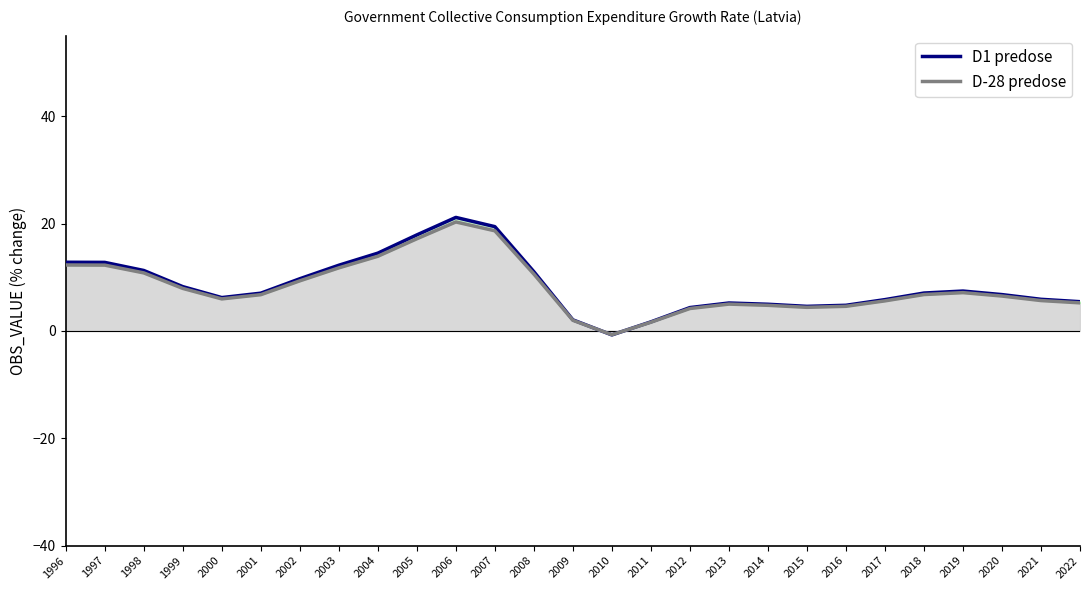

At 1996, list the series in order from largest to smallest.

D1 predose, D-28 predose